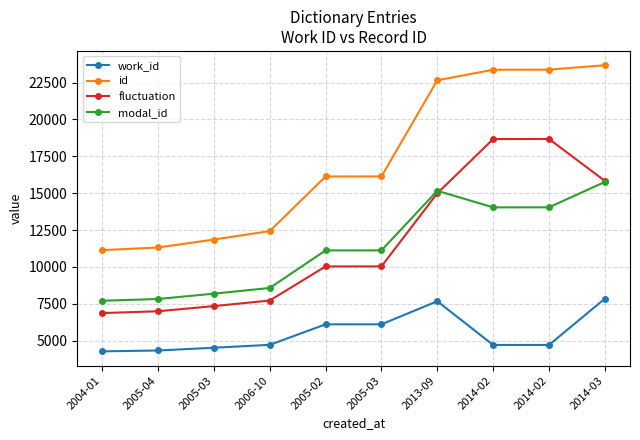

Does the chart have visible grid lines?

Yes